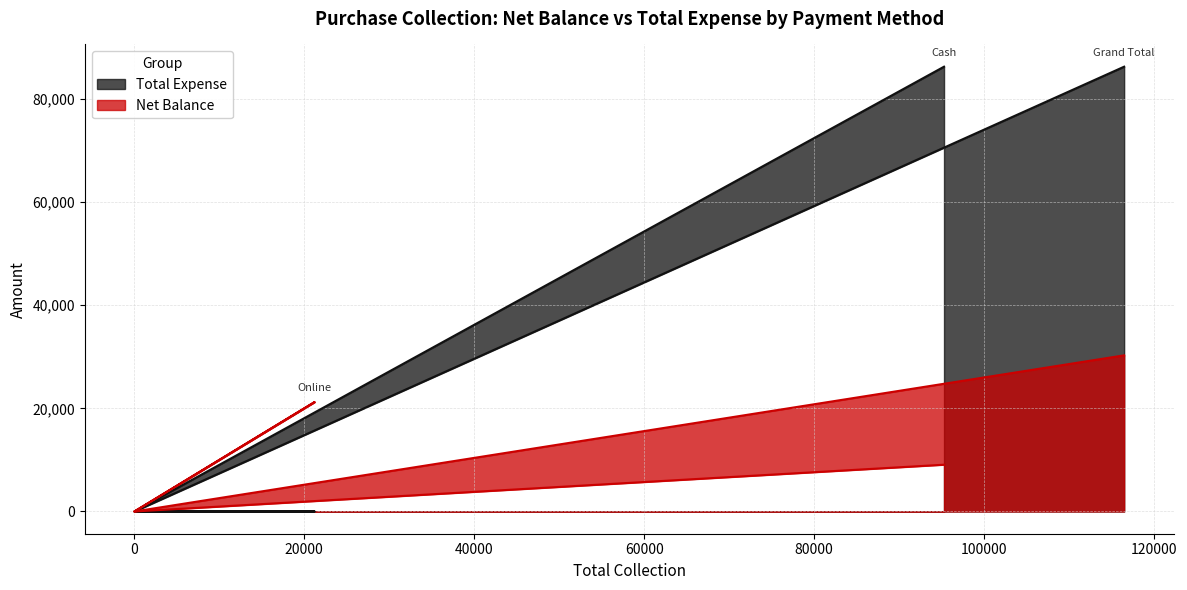

True or false: Total Expense has more than 0 points higher than both neighbors.

False